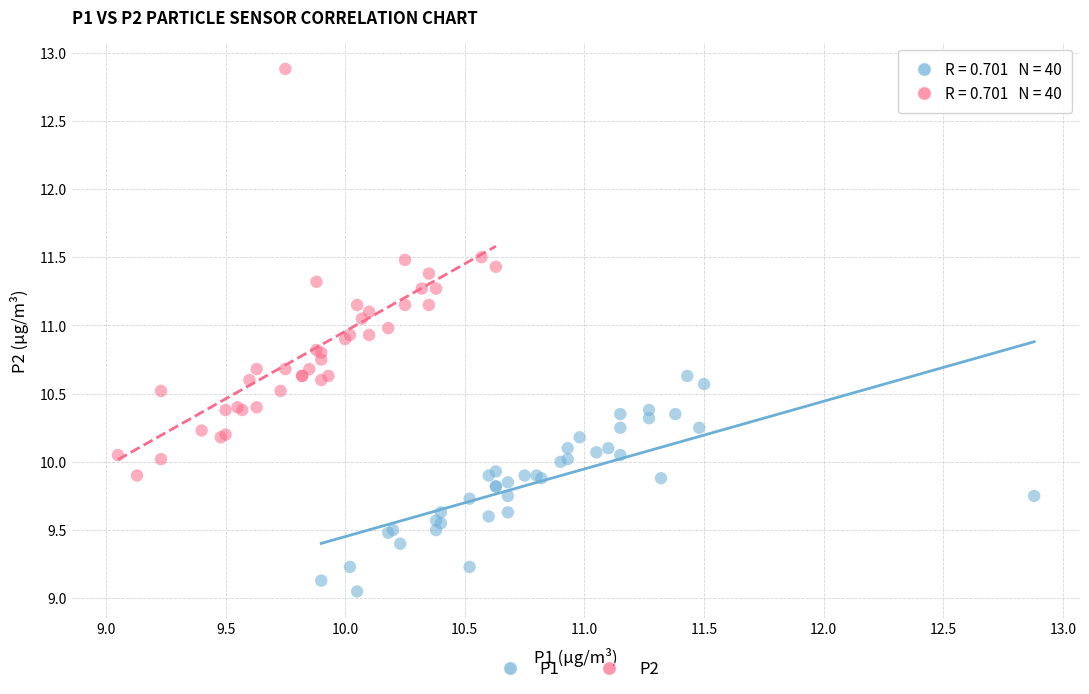

Which series reaches the maximum Y coordinate?

P2